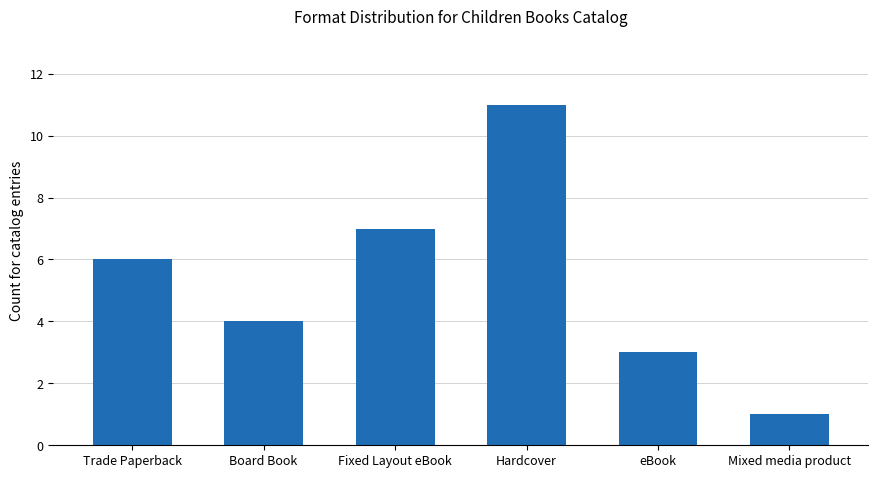

What is the smallest value displayed?

1